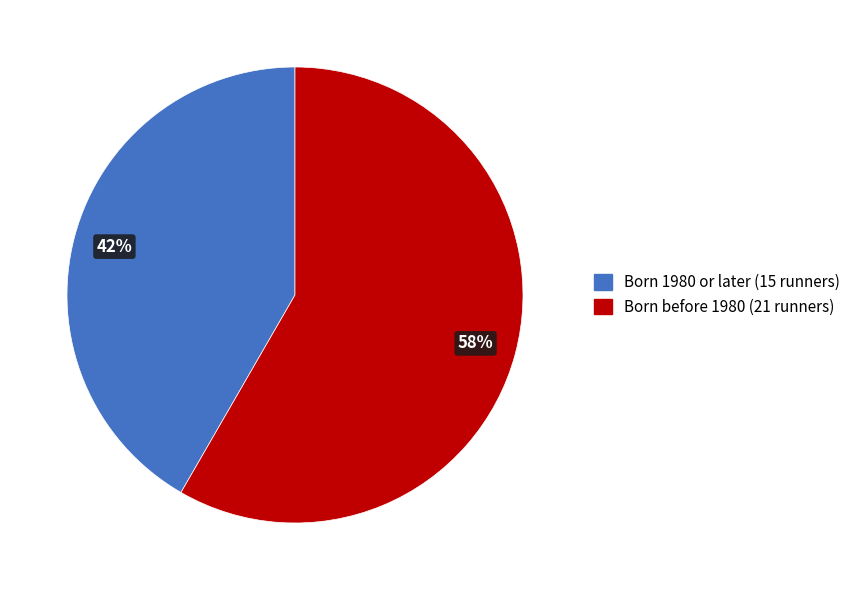

True or false: Born 1980 or later (15 runners) accounts for 27% of the total.

False